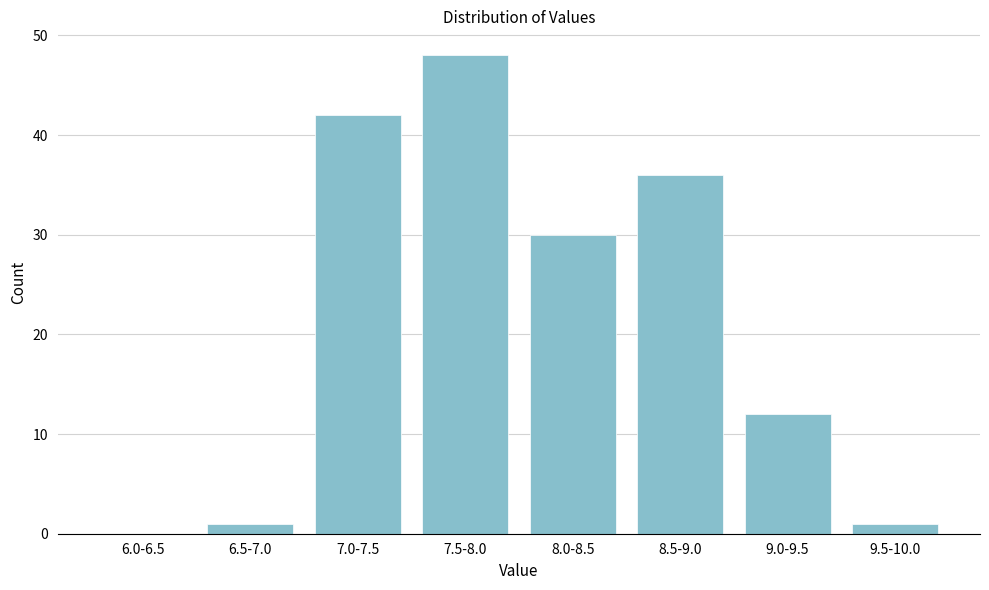

Reading right to left, extract all data points from this chart.

9.5-10.0=1	9.0-9.5=12	8.5-9.0=36	8.0-8.5=30	7.5-8.0=48	7.0-7.5=42	6.5-7.0=1	6.0-6.5=0